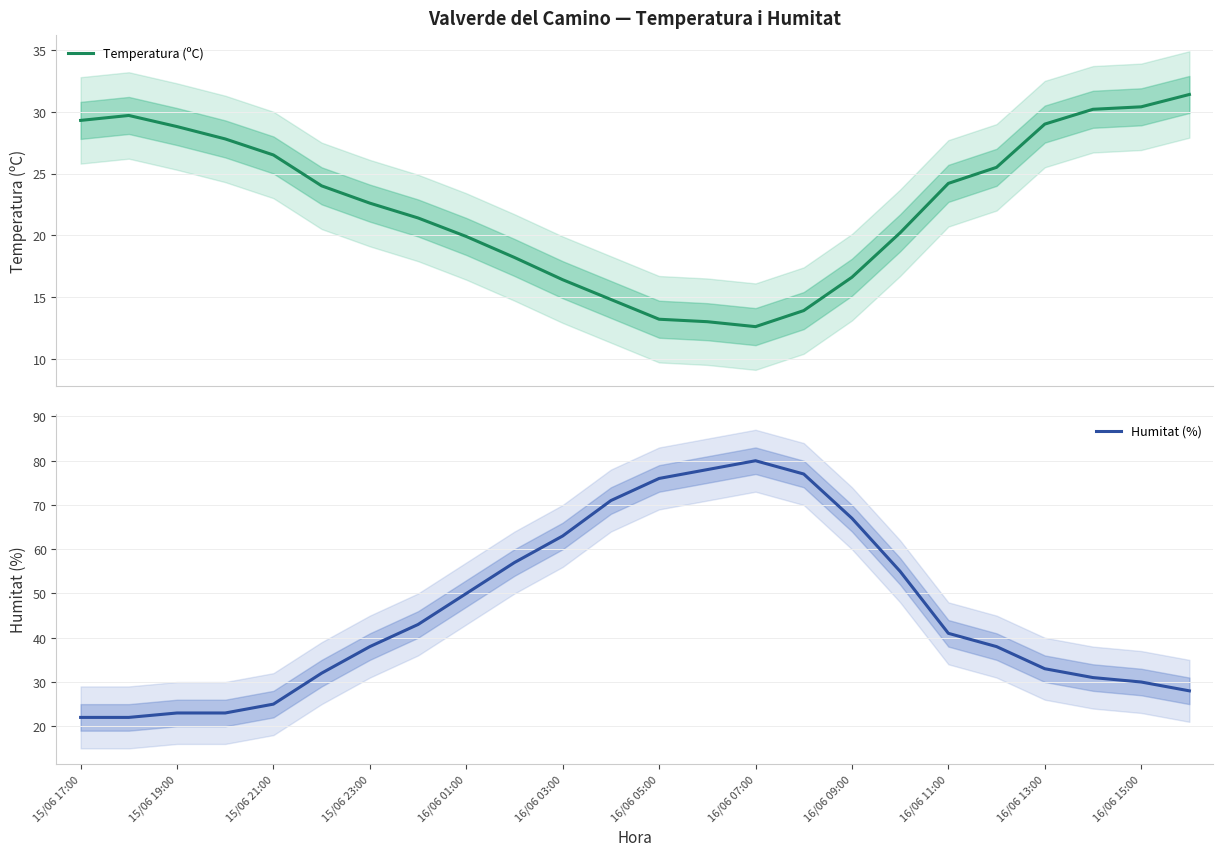

At which label does Temperatura (ºC) first exceed 24?

15/06 17:00